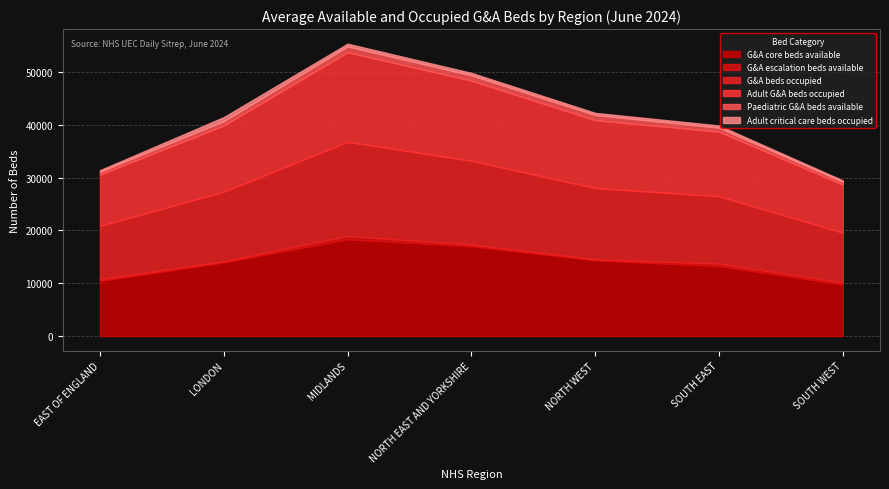

Between LONDON and NORTH WEST, which series saw the biggest shift?

G&A core beds available